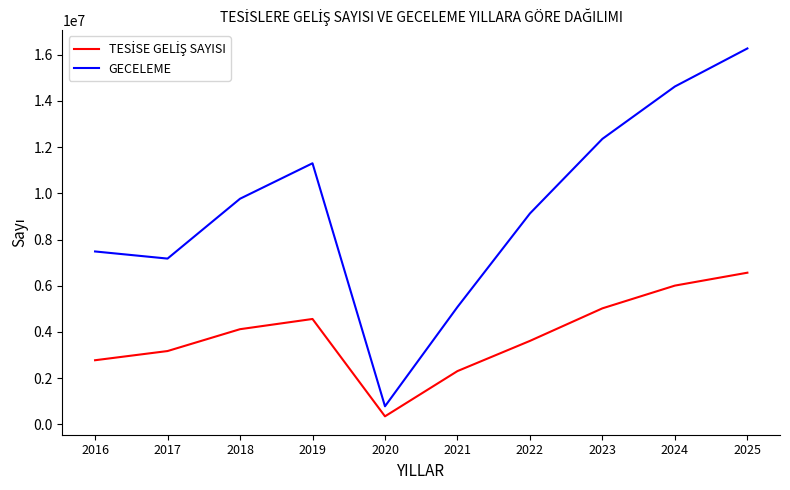

What is the total value across all series at 2023?

17382824